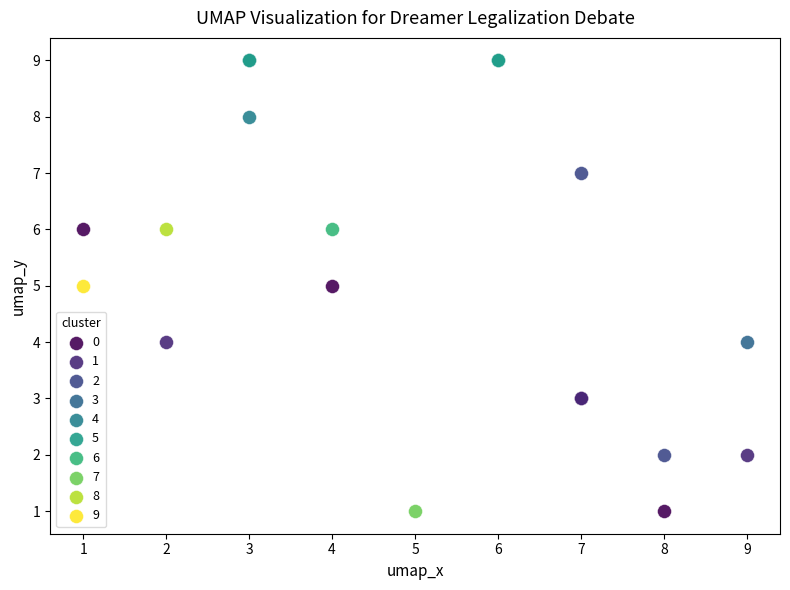

What are all the series names shown in the legend?

0, 1, 2, 3, 4, 5, 6, 7, 8, 9